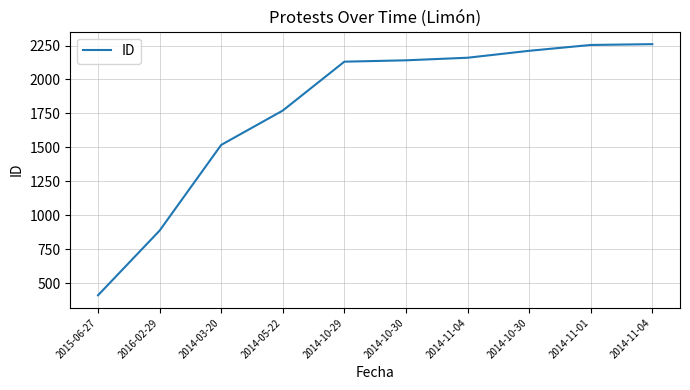

What is the sum of all values?

17744